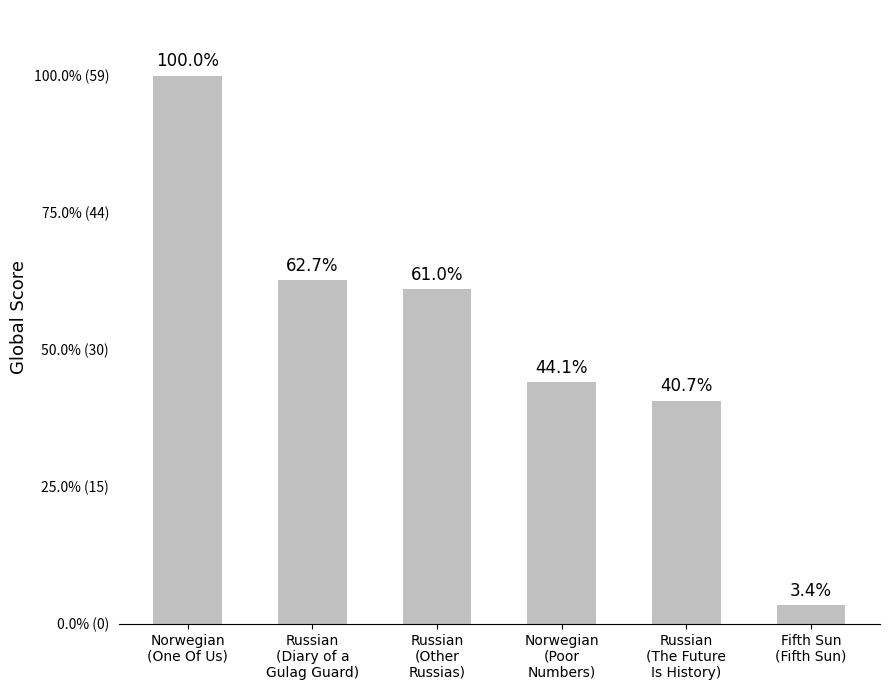

List the labels in order of value, smallest first.

Fifth Sun
(Fifth Sun), Russian
(The Future
Is History), Norwegian
(Poor
Numbers), Russian
(Other
Russias), Russian
(Diary of a
Gulag Guard), Norwegian
(One Of Us)